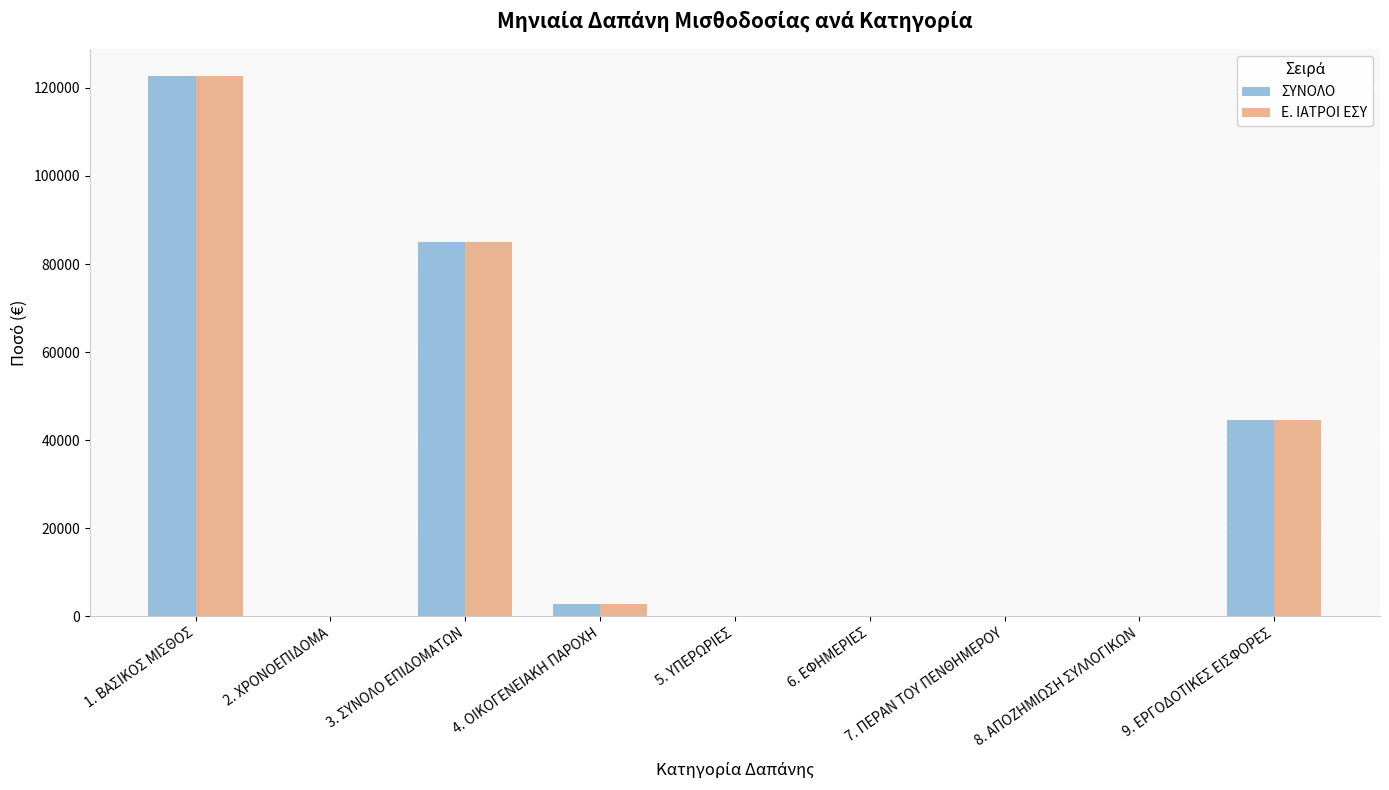

The value of ΣΥΝΟΛΟ at 1. ΒΑΣΙΚΟΣ ΜΙΣΘΟΣ is 37929.5. True or false?

False